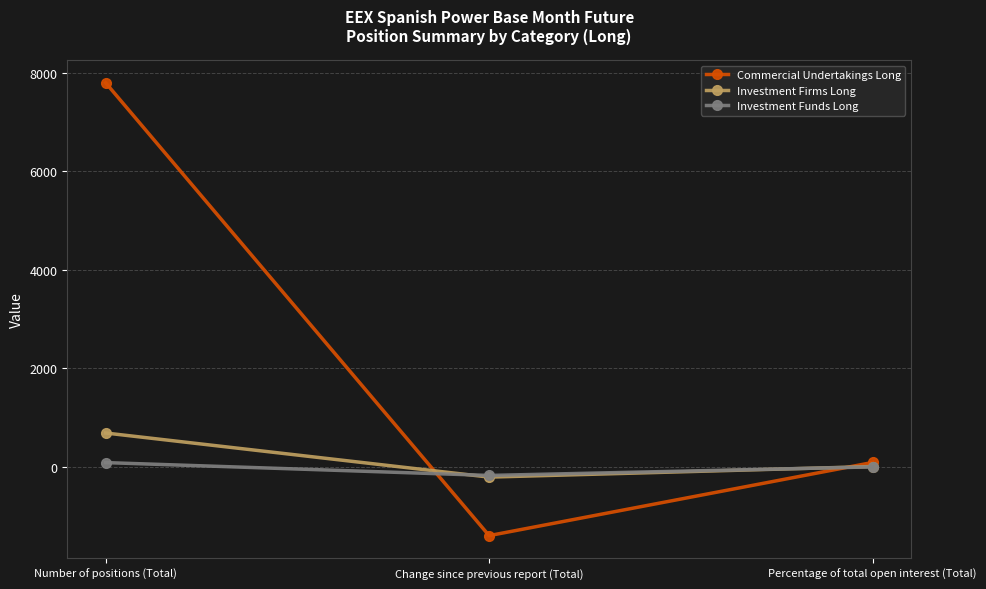

Which series has the widest spread of values?

Commercial Undertakings Long